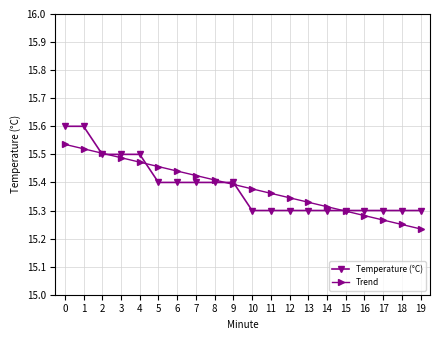

What are all the series names shown in the legend?

Temperature (°C), Trend